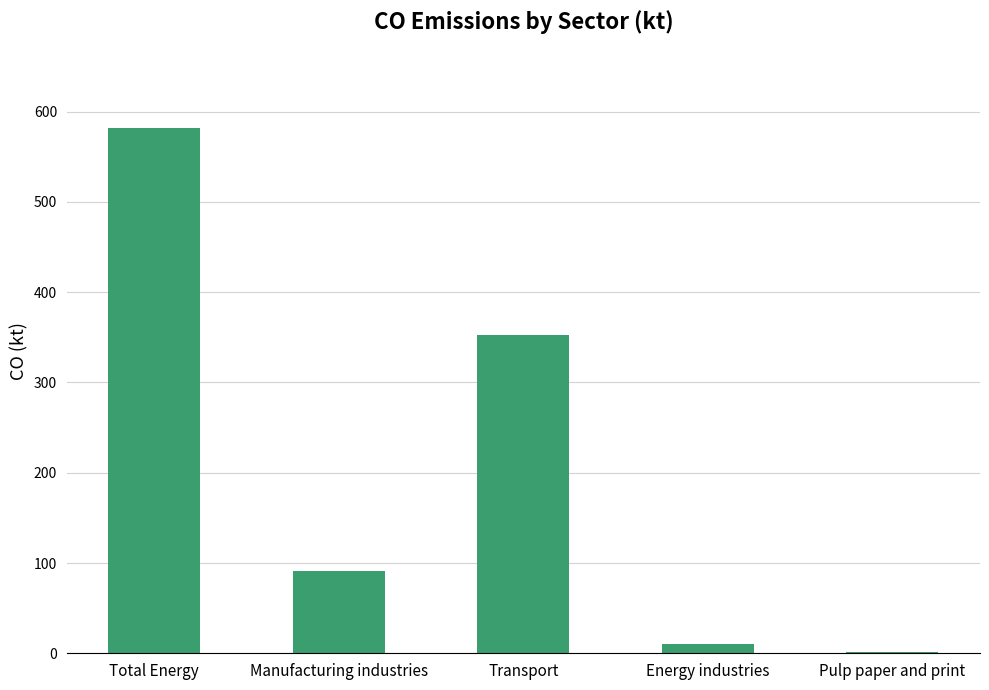

At which category does the chart reach its peak across all series?

Total Energy